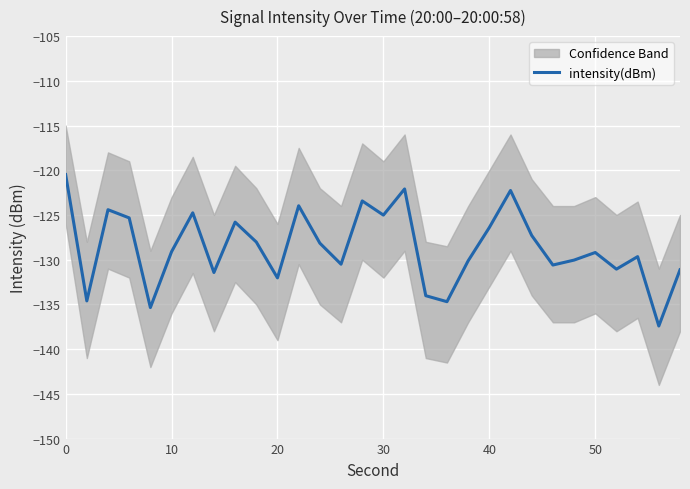

How many data points are less than -129?

16